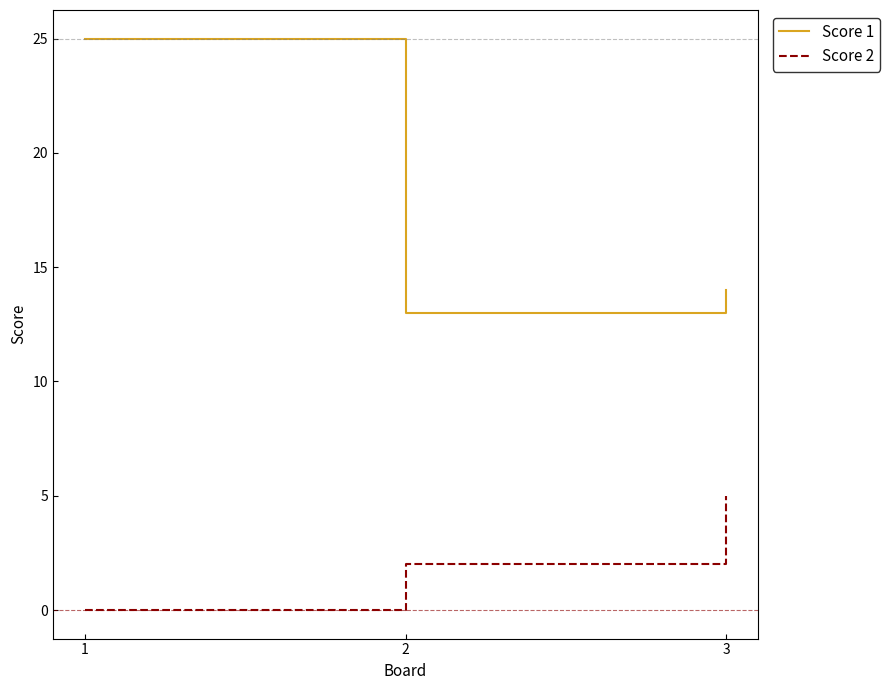

What is the total value across all series at 3?

19